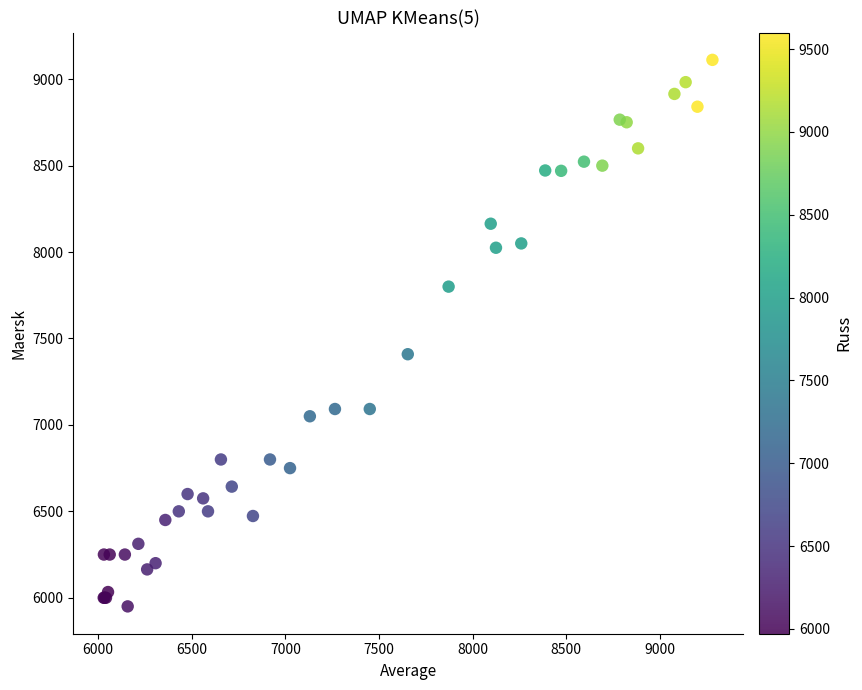

What Y value in the scatter plot is closest to 7531?

7409